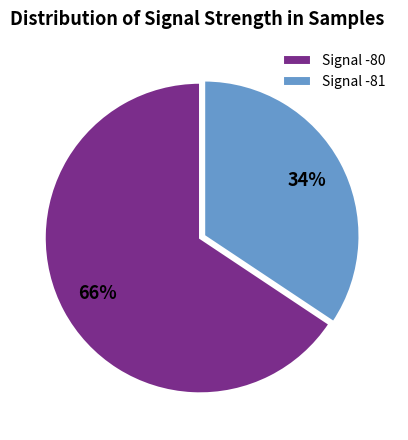

Is the sum of Signal -81 and Signal -80 greater than half?

Yes